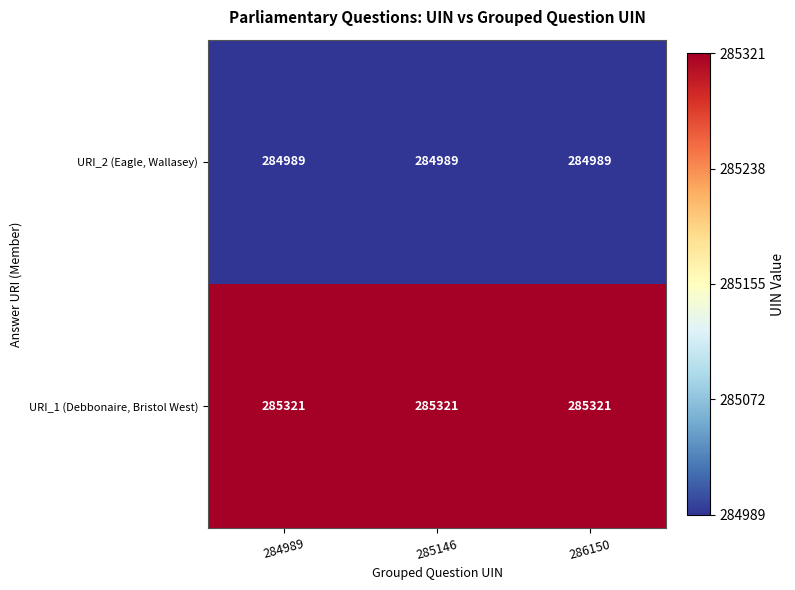

The URI_1 (Debbonaire, Bristol West) series shows 285321 at 285146. True or false?

True